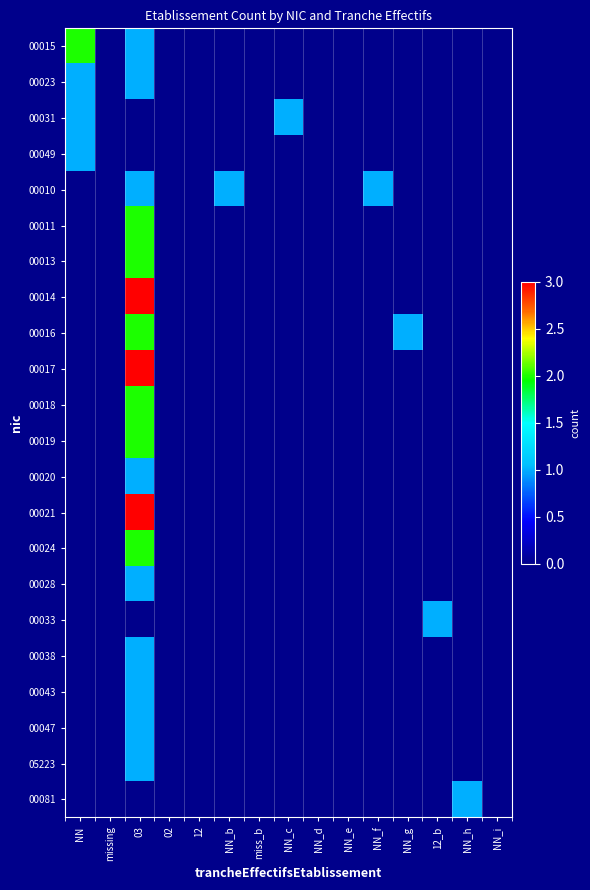

Between 02 and 12_b, which series saw the biggest shift?

00033